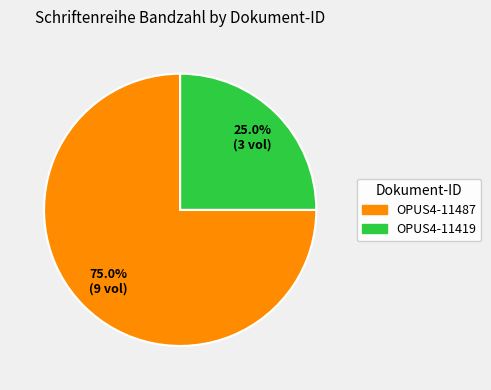

True or false: OPUS4-11419 accounts for 36% of the total.

False